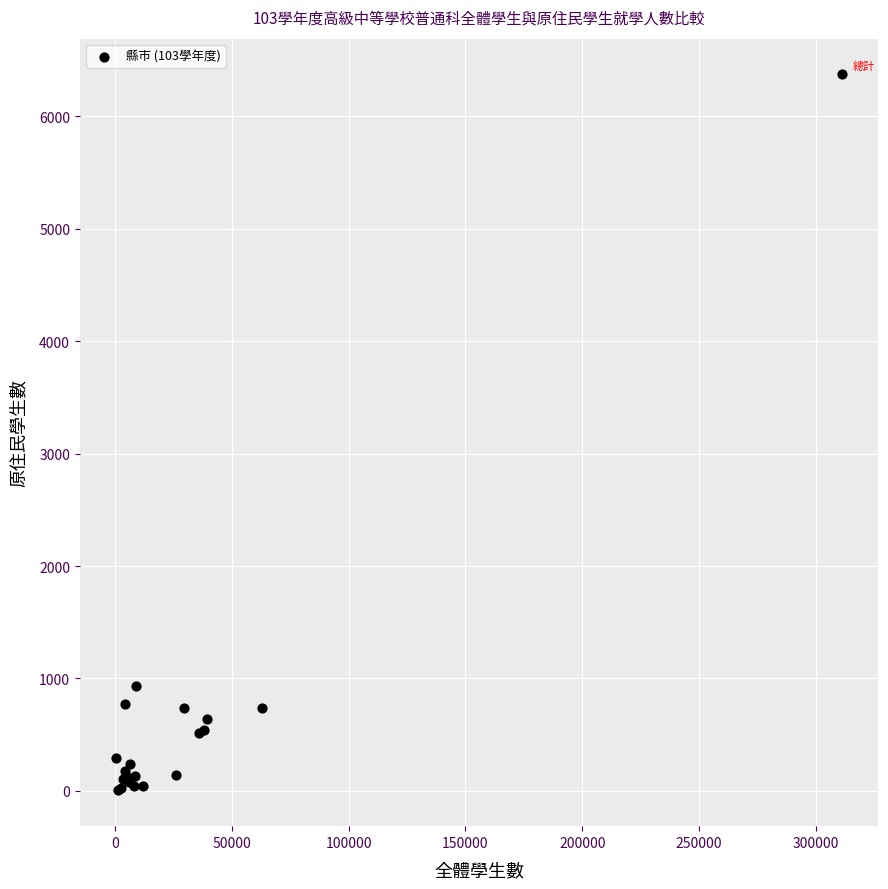

What Y value in the scatter plot is closest to 3188?

929